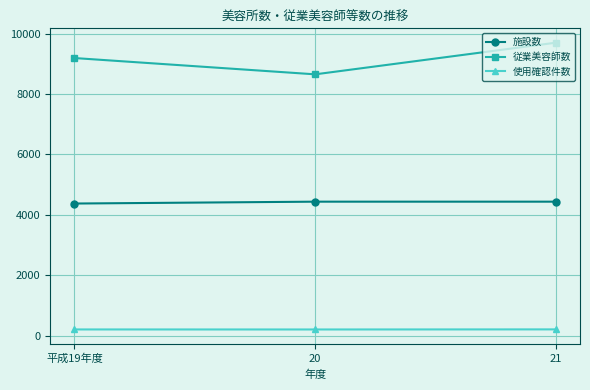

What is the average value of the 従業美容師数 series?

9184